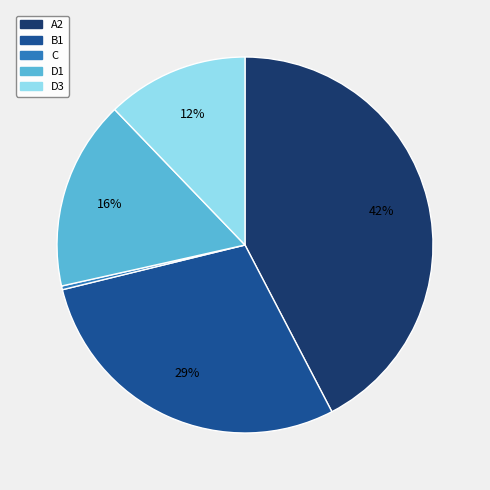

Is there any slice that represents more than half of the pie?

No